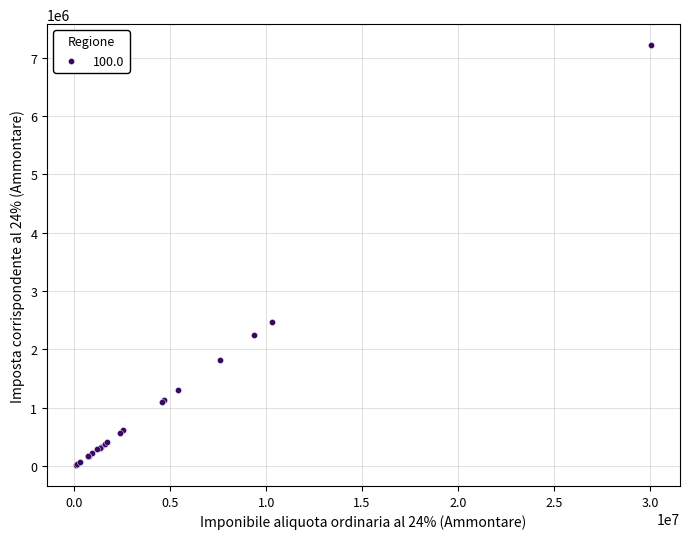

What Y value in the scatter plot is closest to 3617677?

2472070